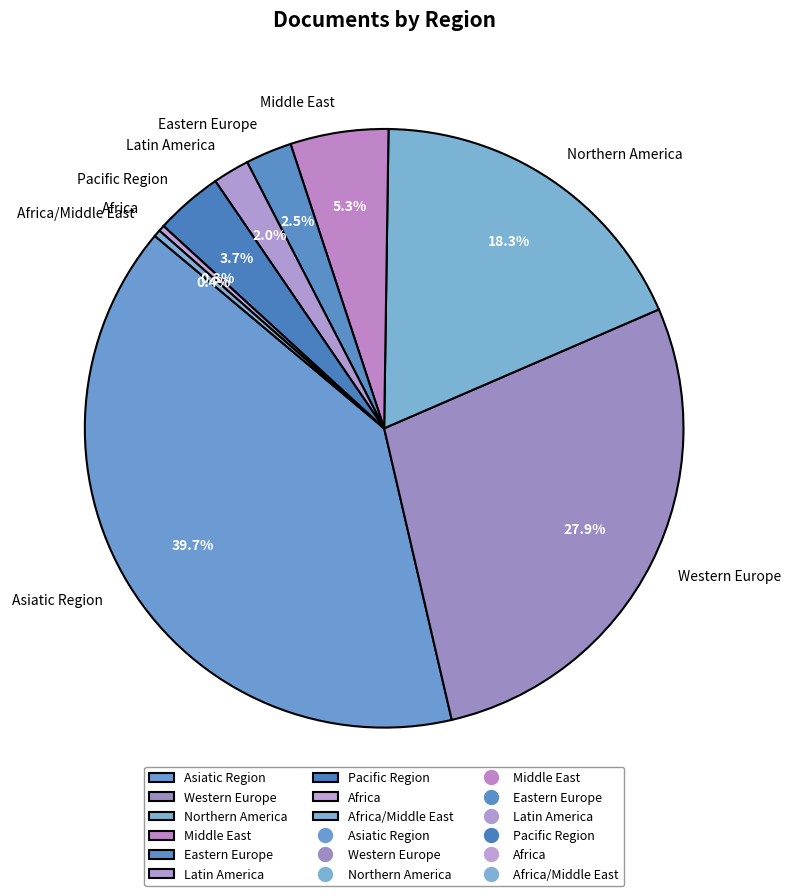

To the nearest percent, what portion does Latin America represent?

2%